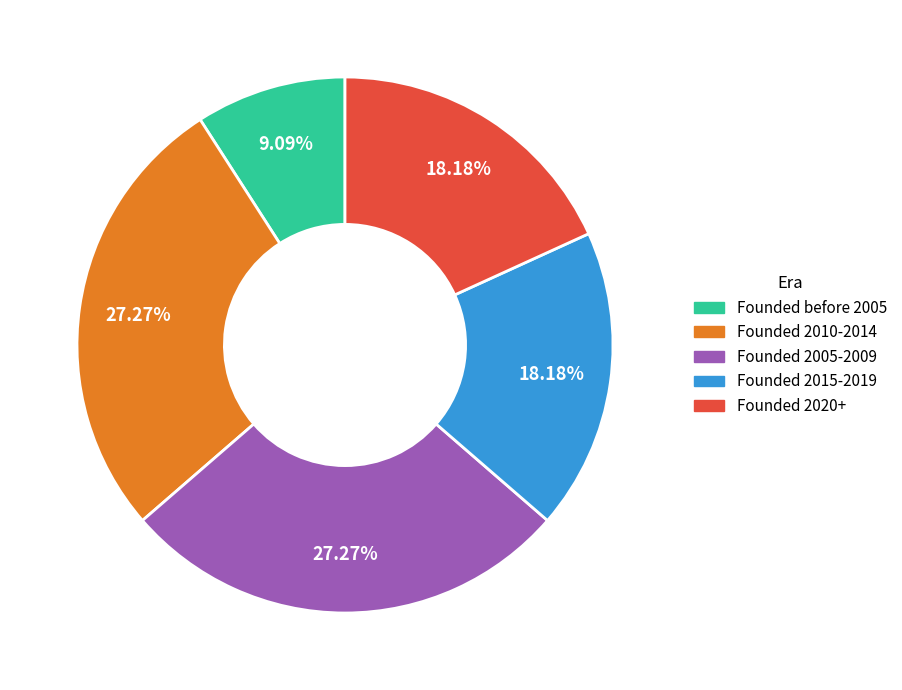

Does any single category account for the majority?

No